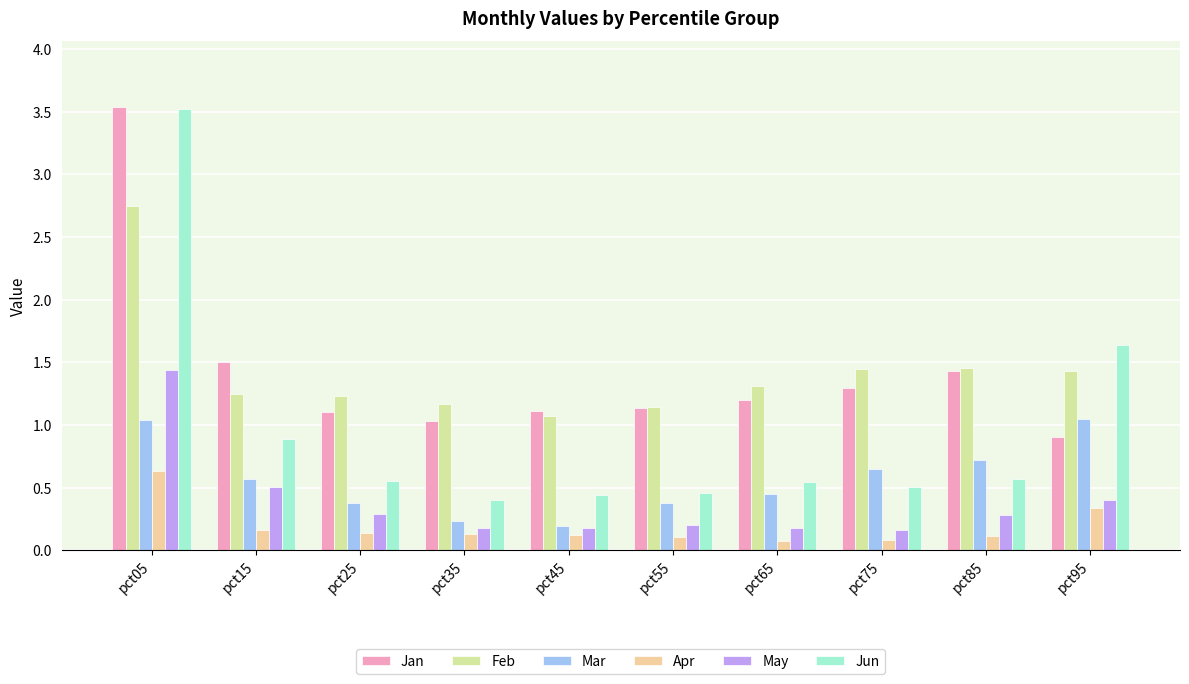

How many data points in Jan are less than 1?

1